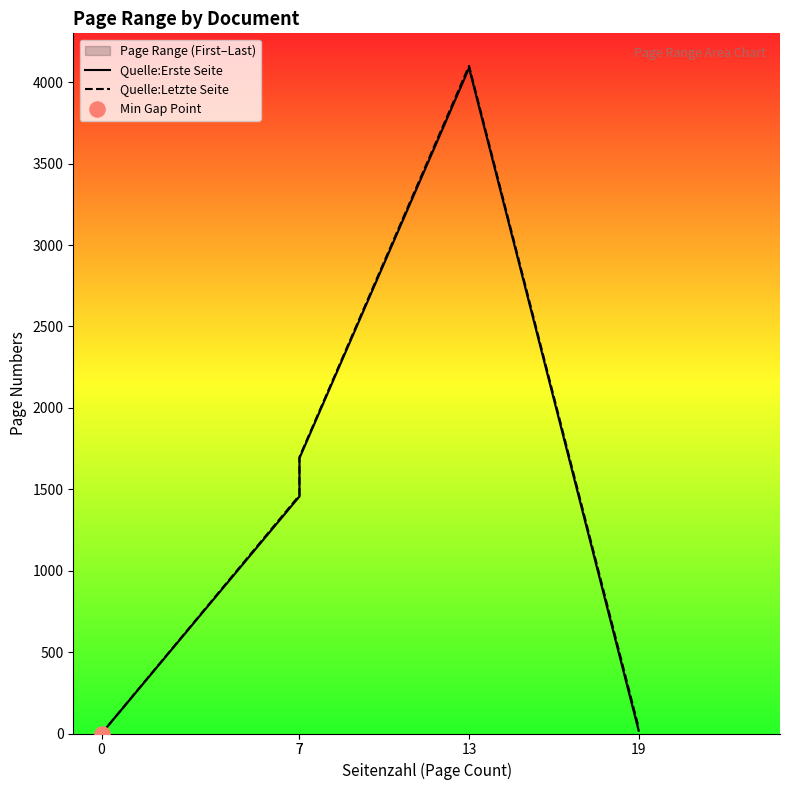

Which series contains the highest Y value?

Quelle:Letzte Seite